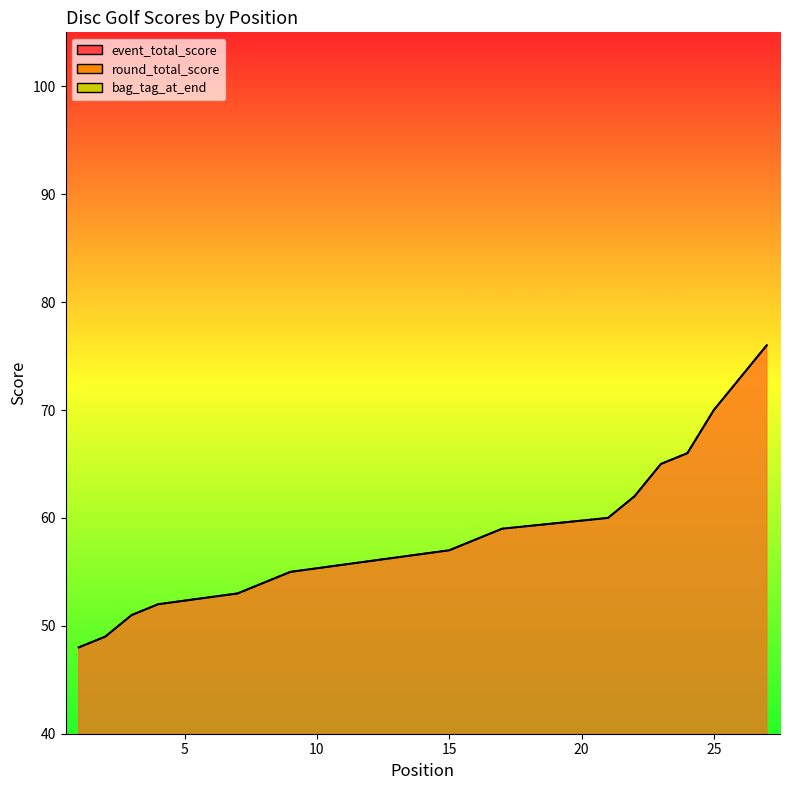

What is the minimum value for round_total_score?

48